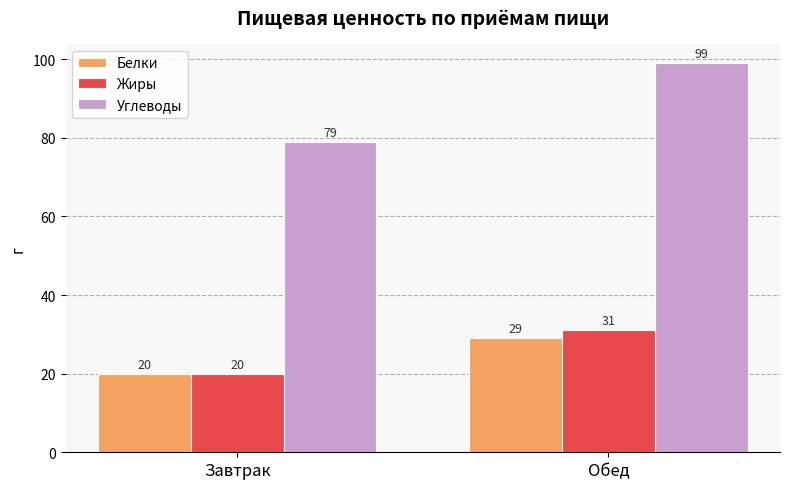

What is the approximate value of Жиры at Завтрак?

20